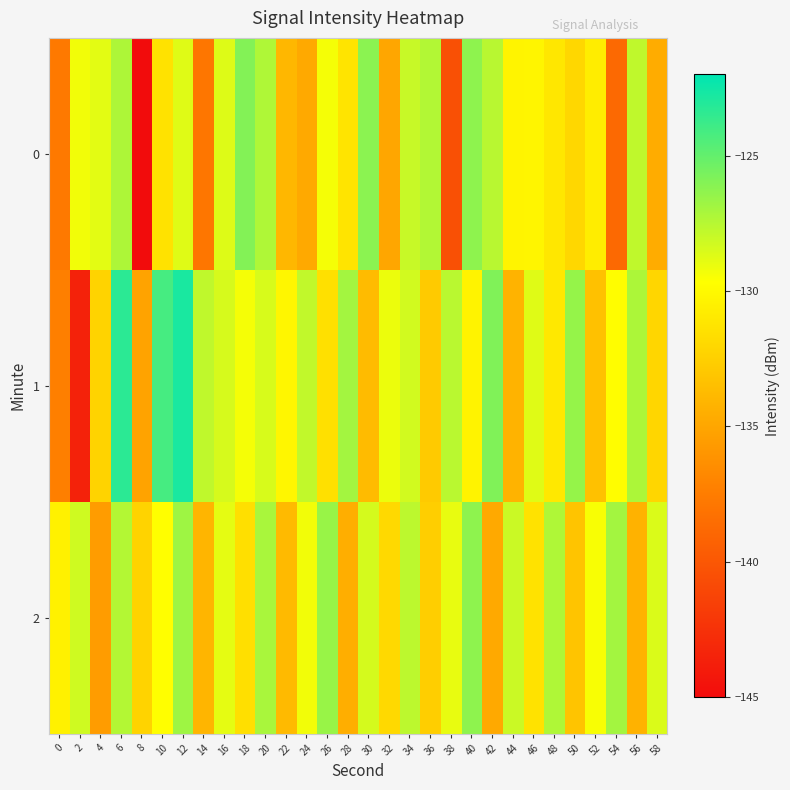

Between 58 and 30, which is larger?

30